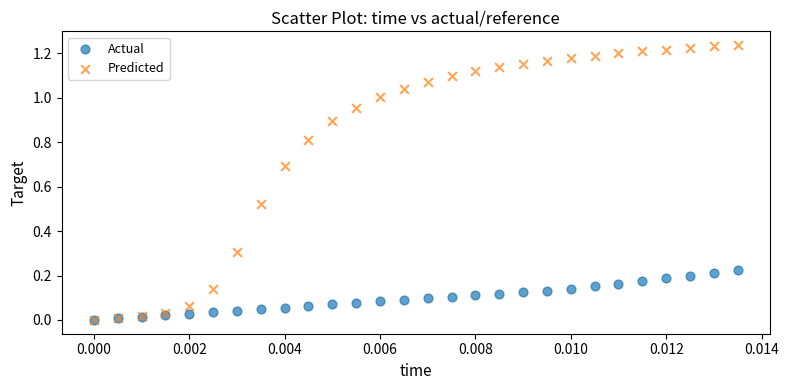

What are all the series names shown in the legend?

Actual, Predicted